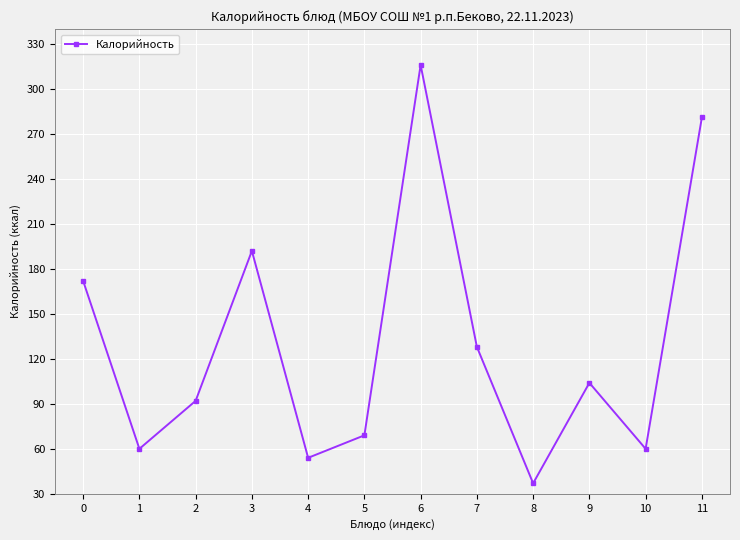

How many series are shown in this chart?

1